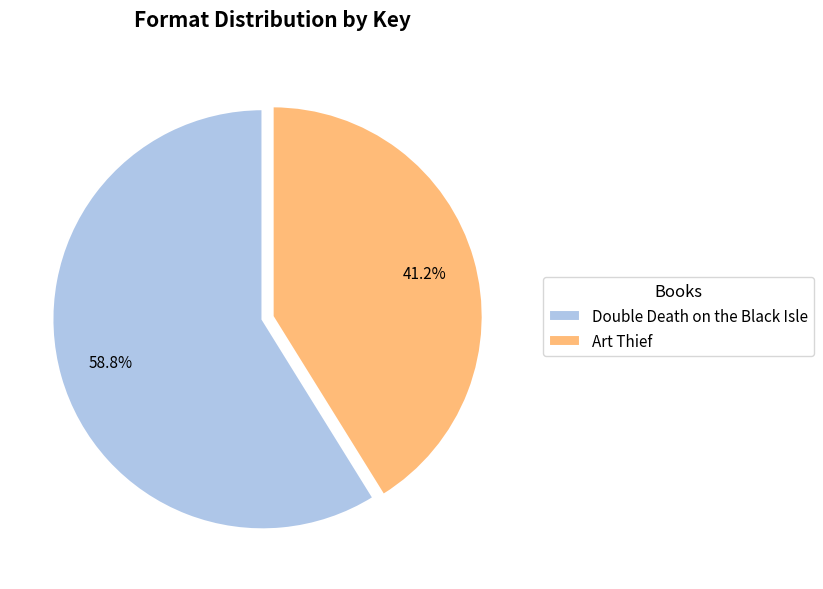

True or false: Art Thief accounts for 35% of the total.

False